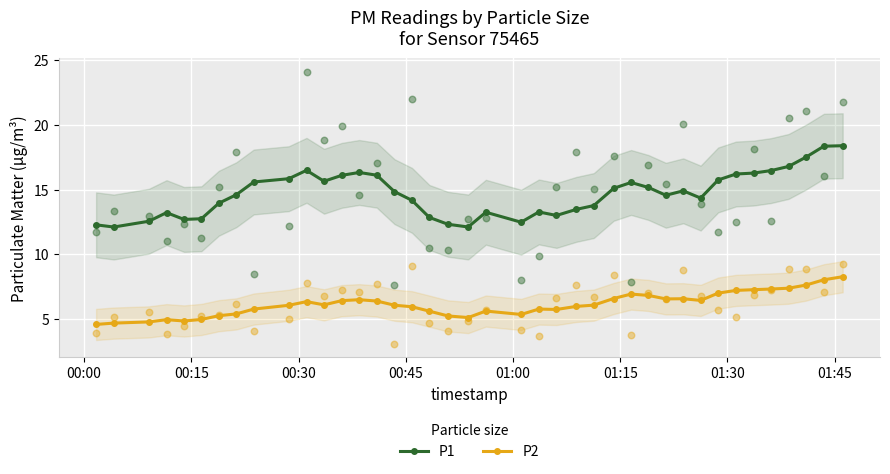

Which series reaches the minimum Y coordinate?

P2